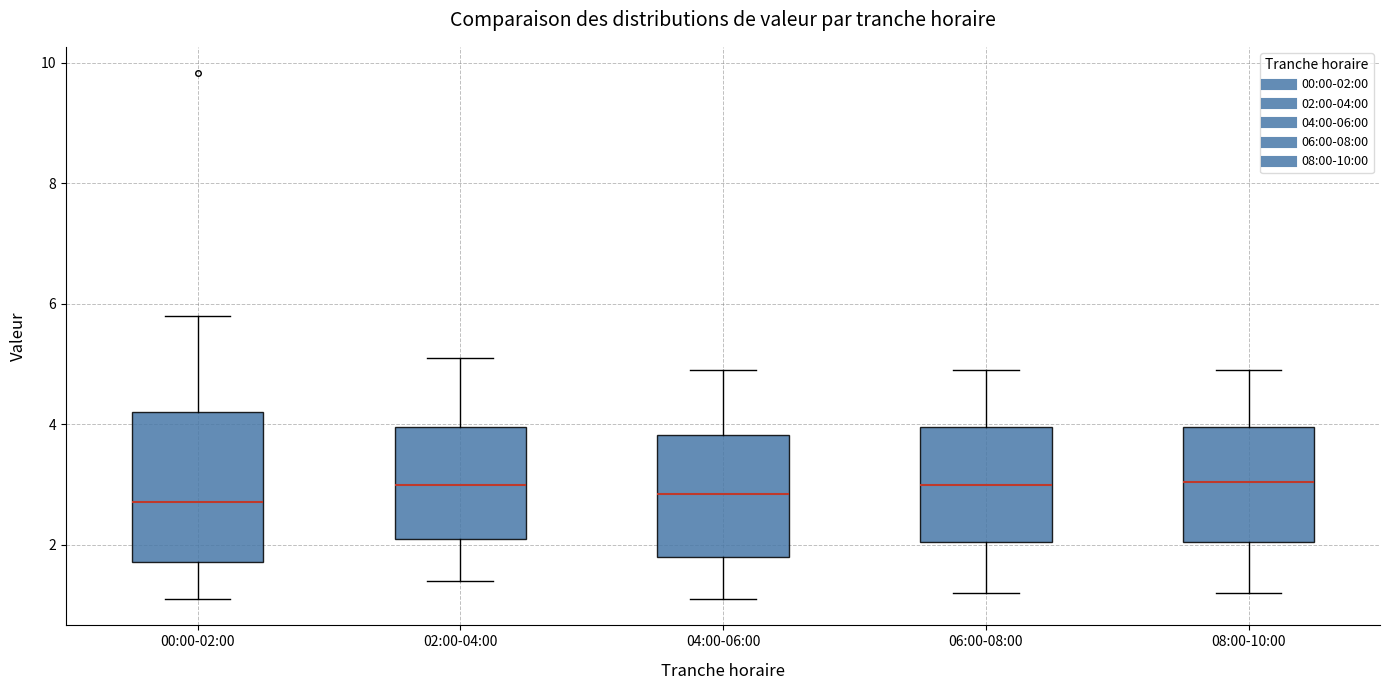

Reading left to right, read every box against the y-axis: the position of its median line, the range the box covers, and the ends of its whiskers. The values are not printed on the chart, so give them approximately, as read against the axis.

00:00-02:00: median 2.8, box 1.8 to 4.2, whiskers 1.2 to 5.8
02:00-04:00: median 3.0, box 2.2 to 4.0, whiskers 1.4 to 5.2
04:00-06:00: median 2.8, box 1.8 to 3.8, whiskers 1.2 to 5.0
06:00-08:00: median 3.0, box 2.0 to 4.0, whiskers 1.2 to 5.0
08:00-10:00: median 3.0, box 2.0 to 4.0, whiskers 1.2 to 5.0